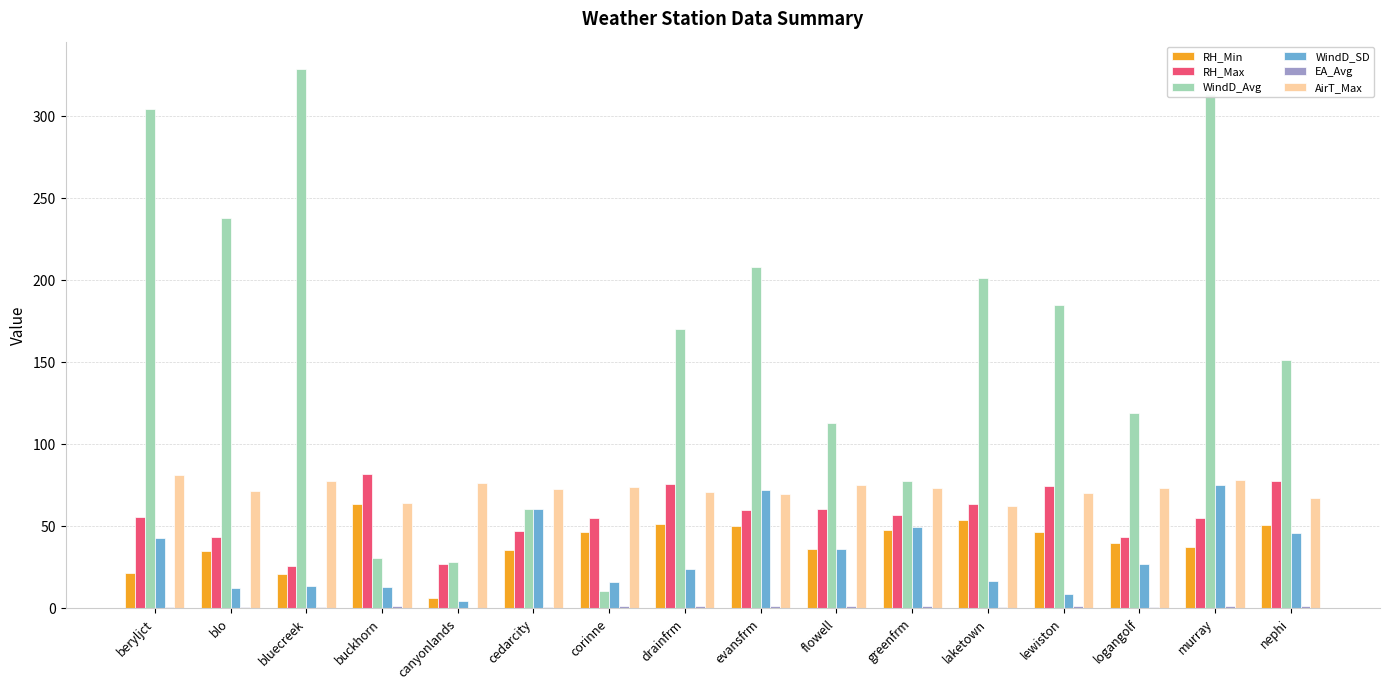

Is it true that RH_Min equals 53.6 at murray?

False